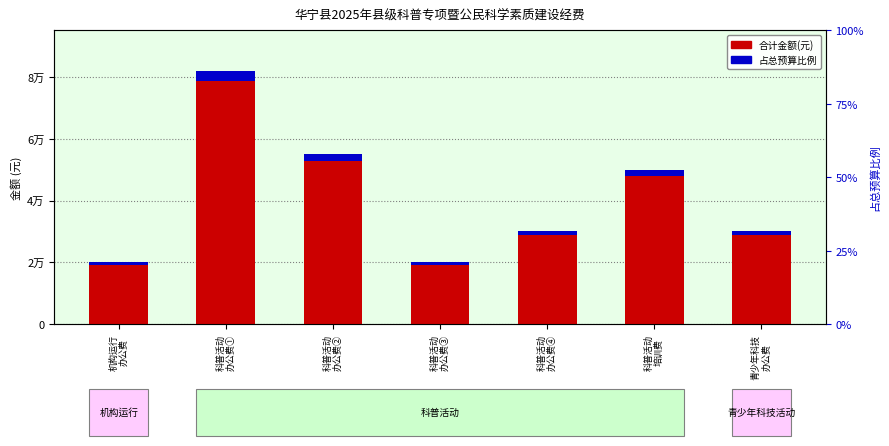

Which series has the largest total across all categories?

合计(元)